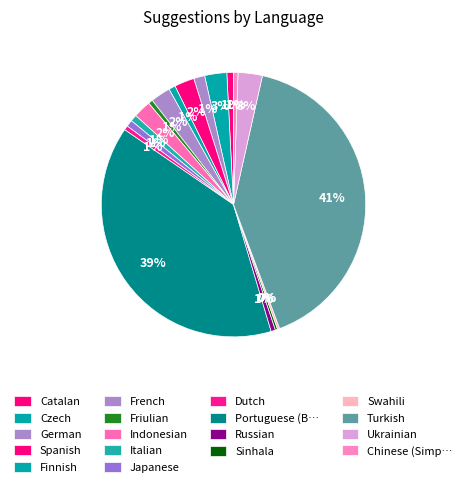

True or false: Italian accounts for 1% of the total.

True